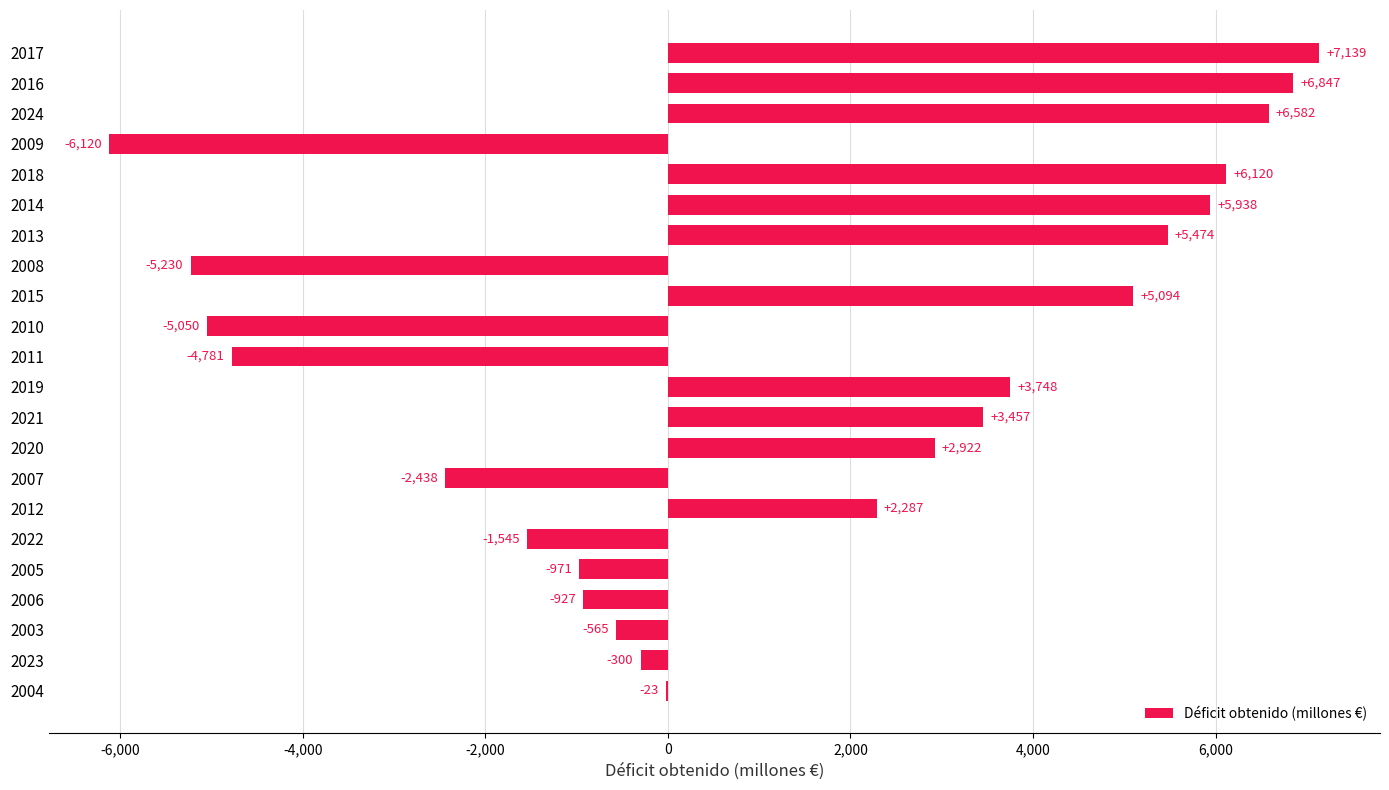

What is the greatest value displayed?

7139